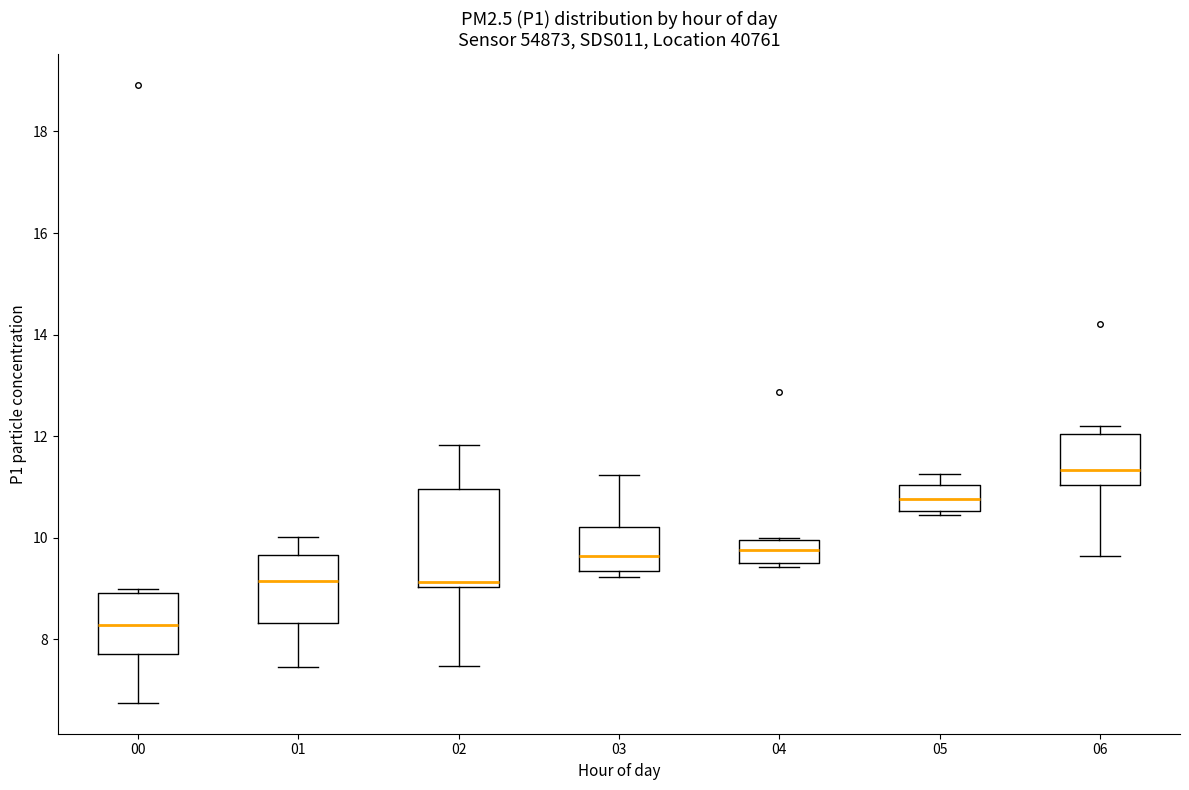

Which box is the tallest, from its lower edge to its upper edge?

02